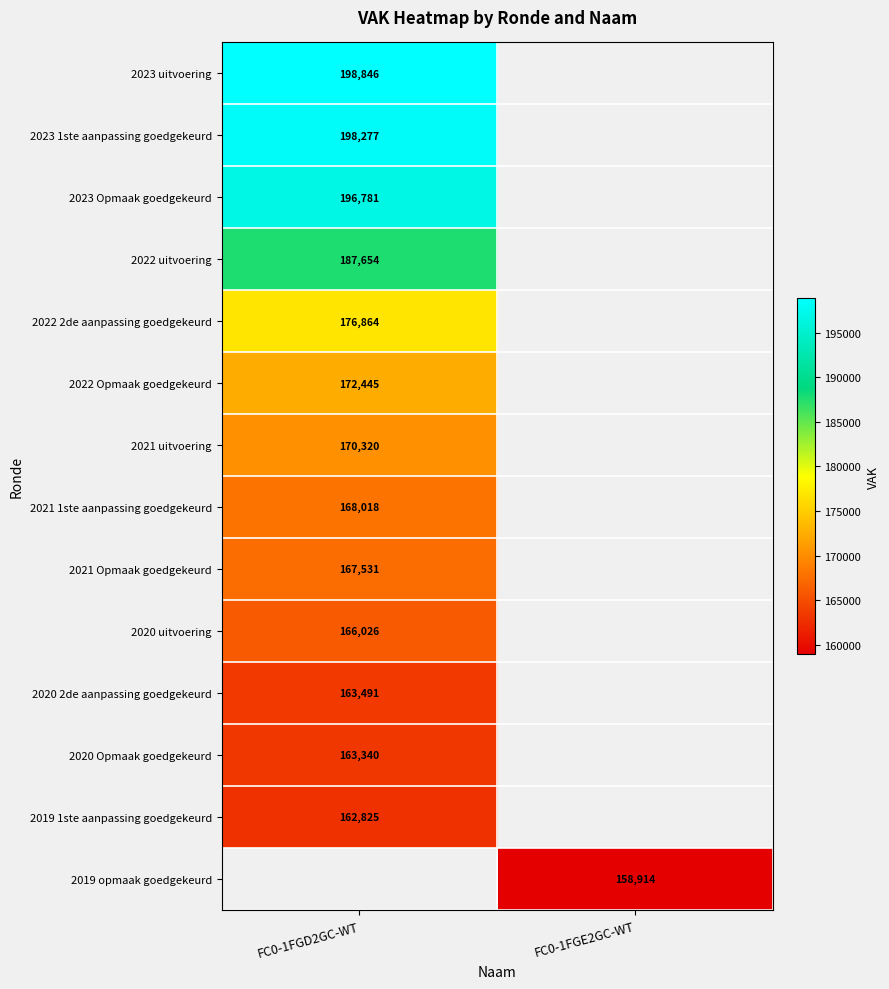

Is the value of 2021 1ste aanpassing goedgekeurd at FC0-1FGD2GC-WT greater than the value of 2023 uitvoering at FC0-1FGD2GC-WT?

No